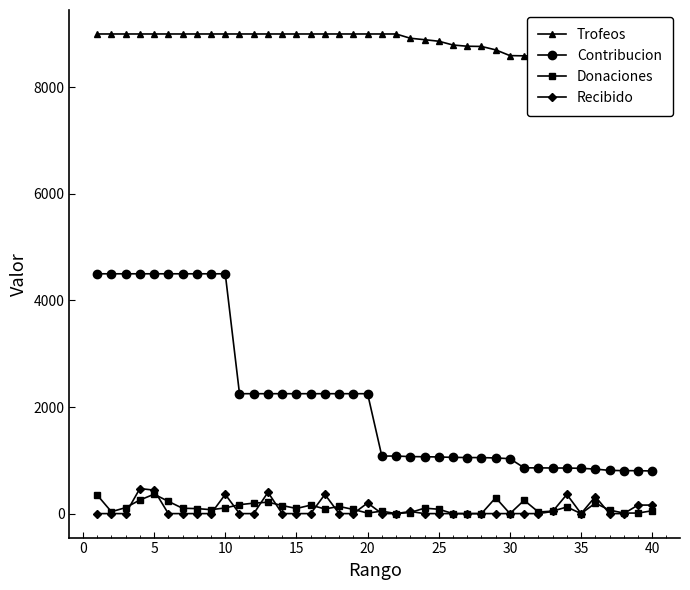

How many positive values does the Recibido series have?

12